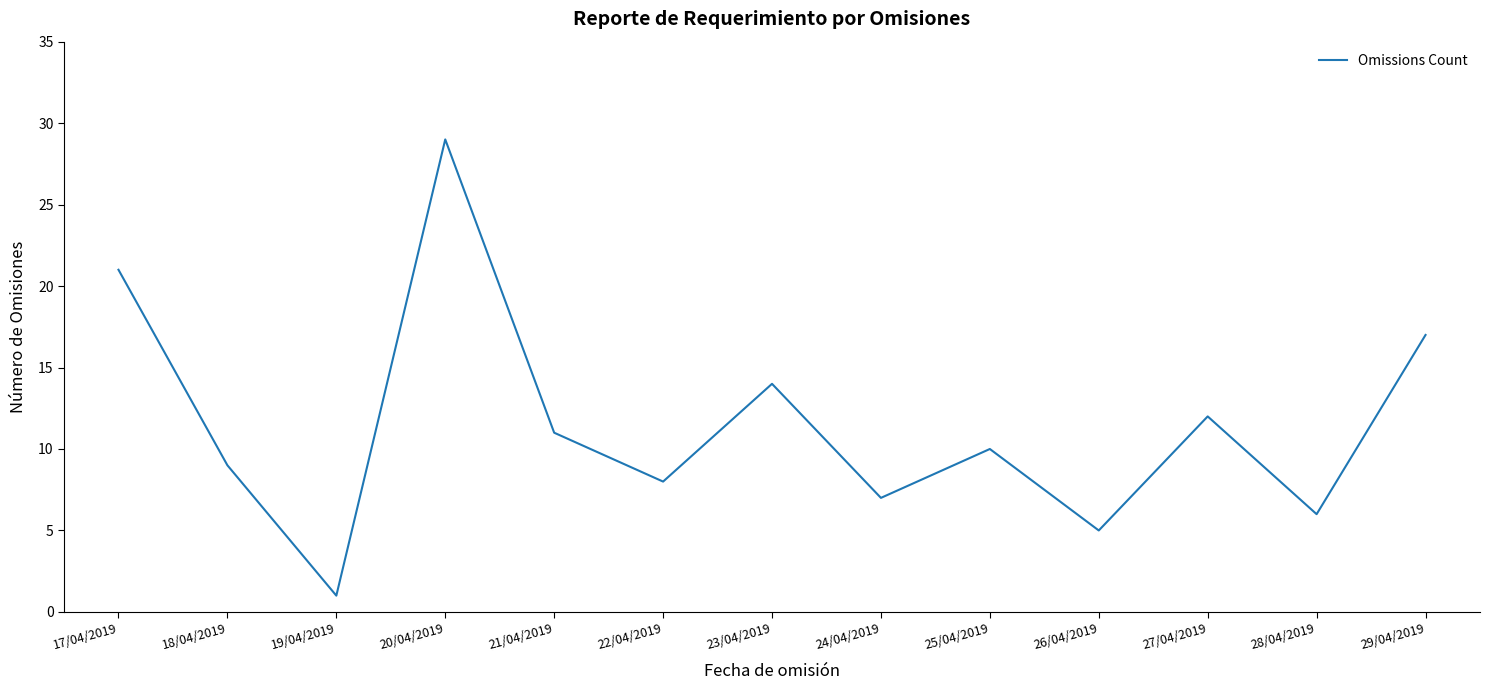

What is the change in value from 25/04/2019 to 26/04/2019?

-5